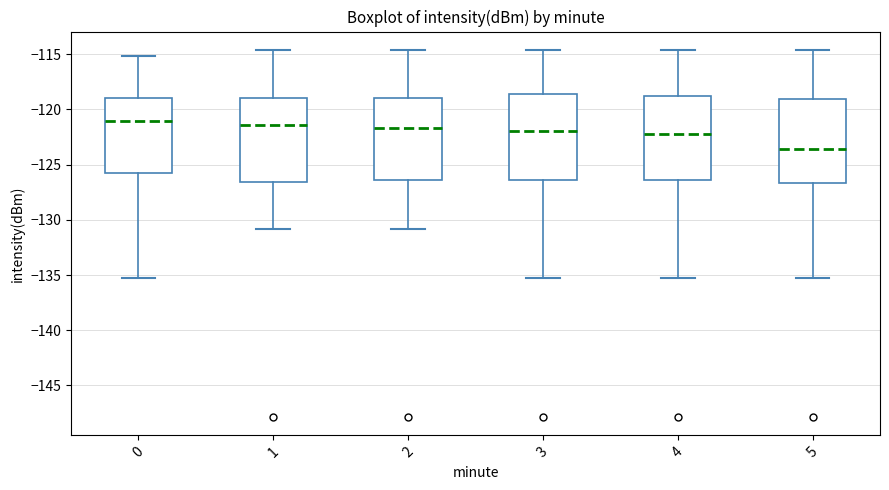

Reading left to right, transcribe this box plot: for each box, give where its median line is, the range the box spans, and where its two whiskers end, as read against the y-axis. The values are not printed on the chart, so give them approximately, as read against the axis.

0: median -121.0, box -125.5 to -119.0, whiskers -135.0 to -115.0
1: median -121.5, box -126.5 to -119.0, whiskers -131.0 to -114.5
2: median -121.5, box -126.5 to -119.0, whiskers -131.0 to -114.5
3: median -122.0, box -126.5 to -118.5, whiskers -135.0 to -114.5
4: median -122.0, box -126.5 to -118.5, whiskers -135.0 to -114.5
5: median -123.5, box -126.5 to -119.0, whiskers -135.0 to -114.5